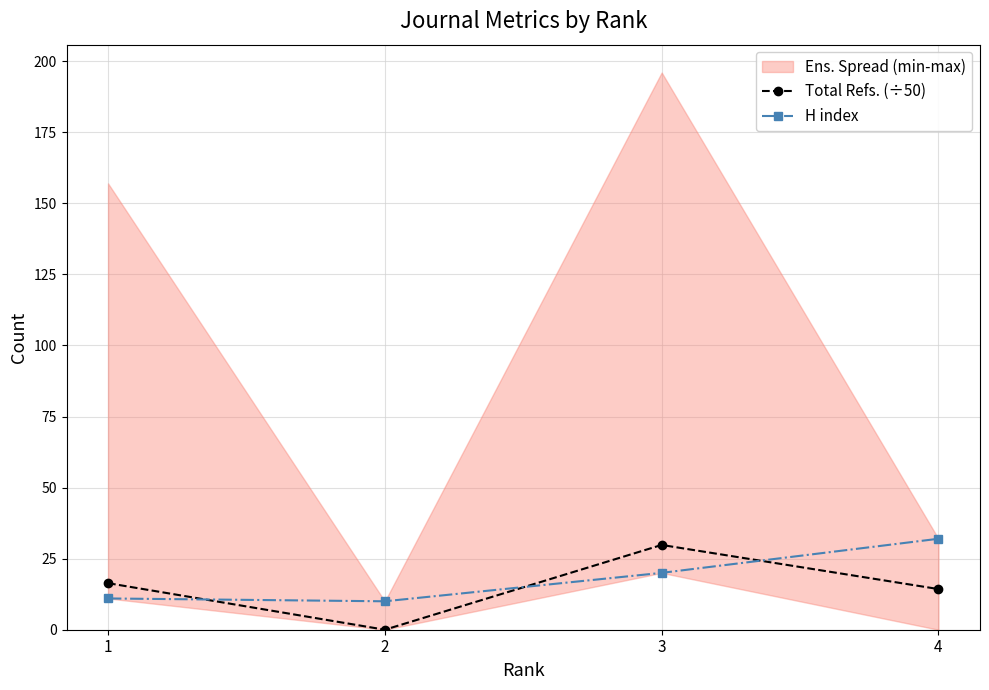

In H index, how many points are lower than both neighbors (excluding endpoints)?

1